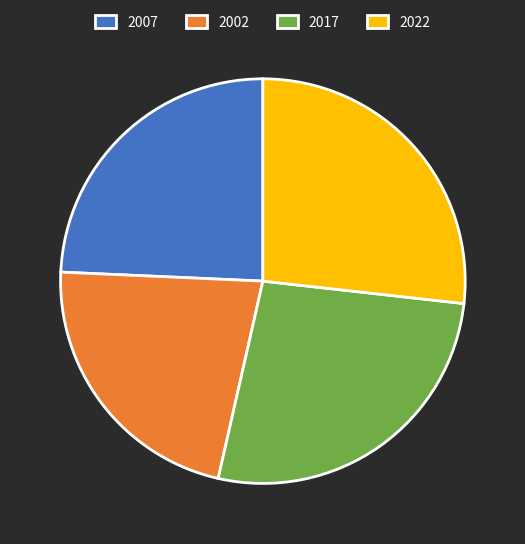

Is there any slice that represents more than half of the pie?

No